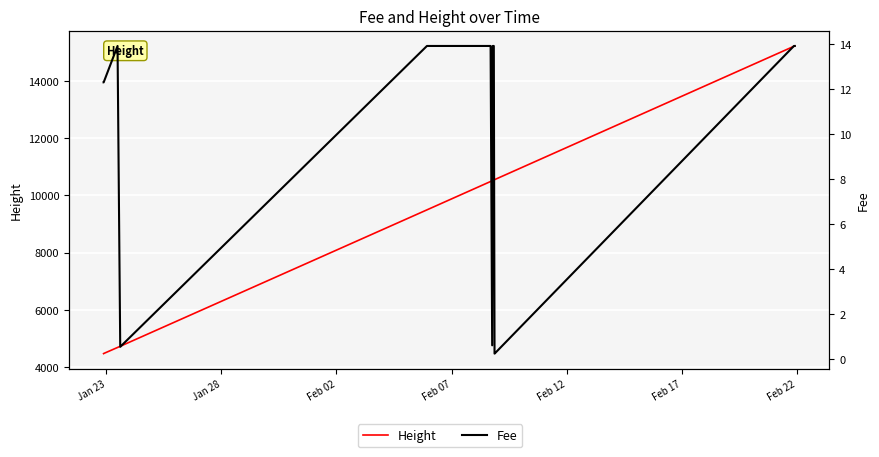

How many values in the Height series exceed 10514?

14